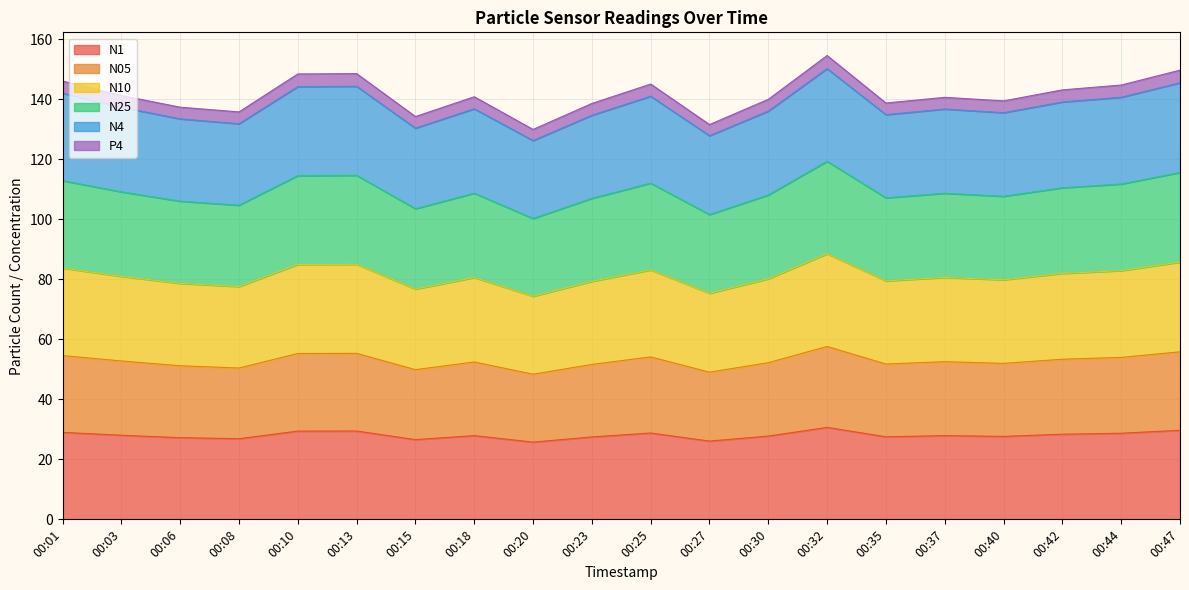

What is the minimum value for N1?

25.8